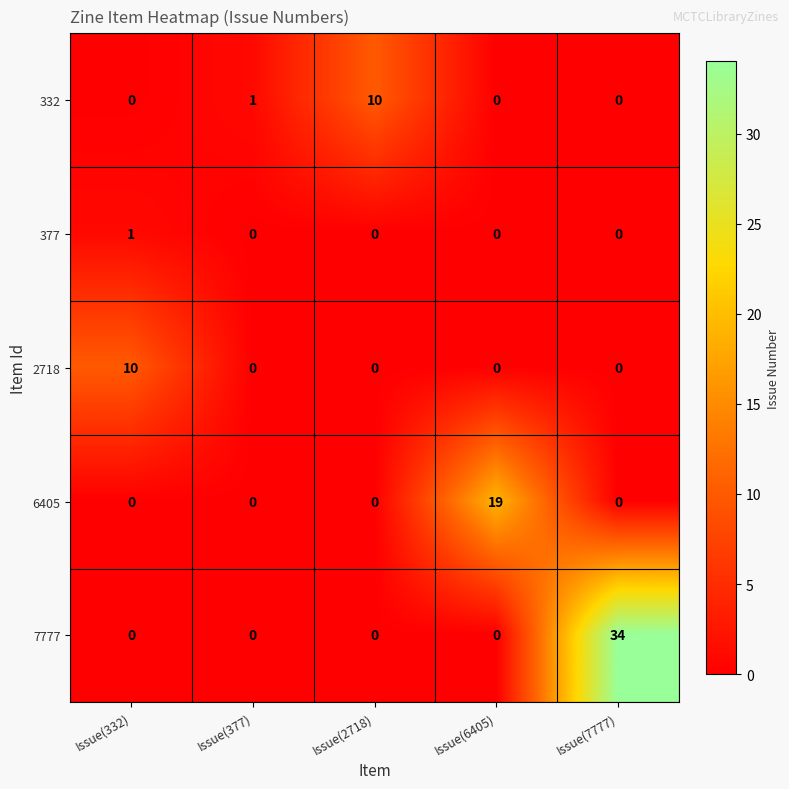

Which series has the widest spread of values?

7777